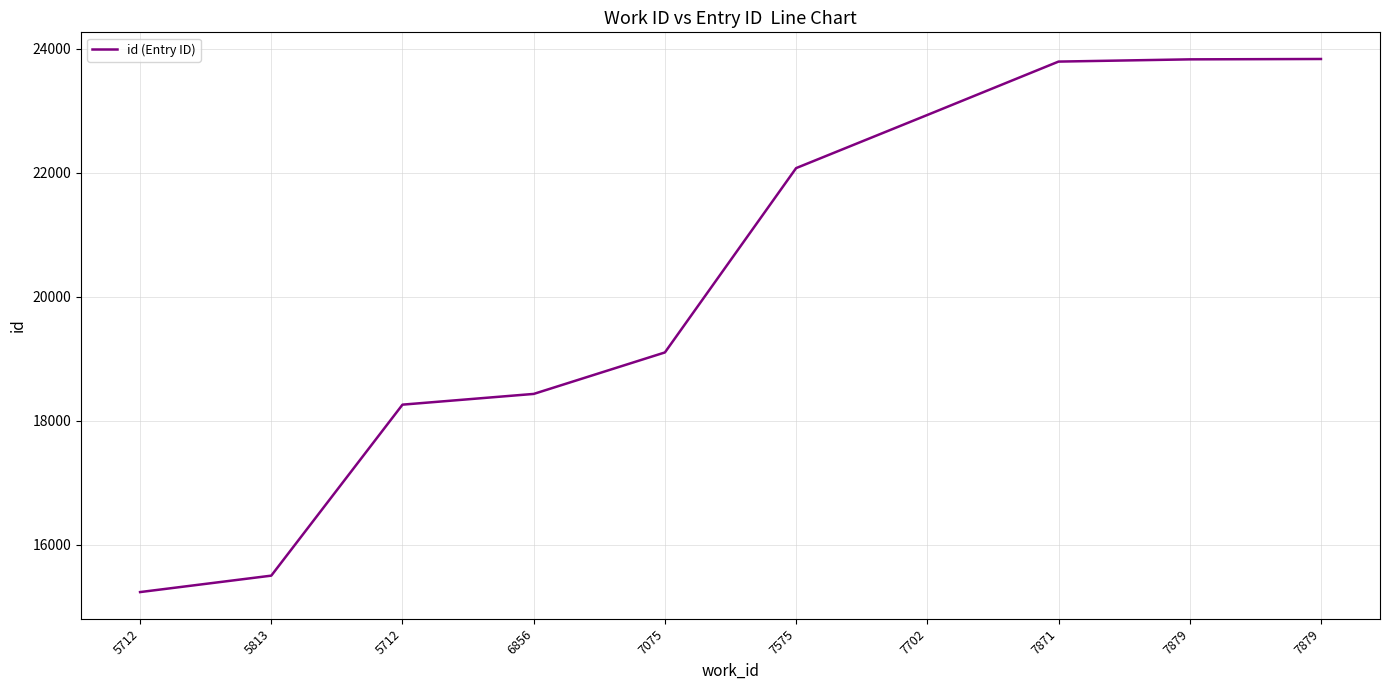

What is the value of the 4th point from the left?

18436